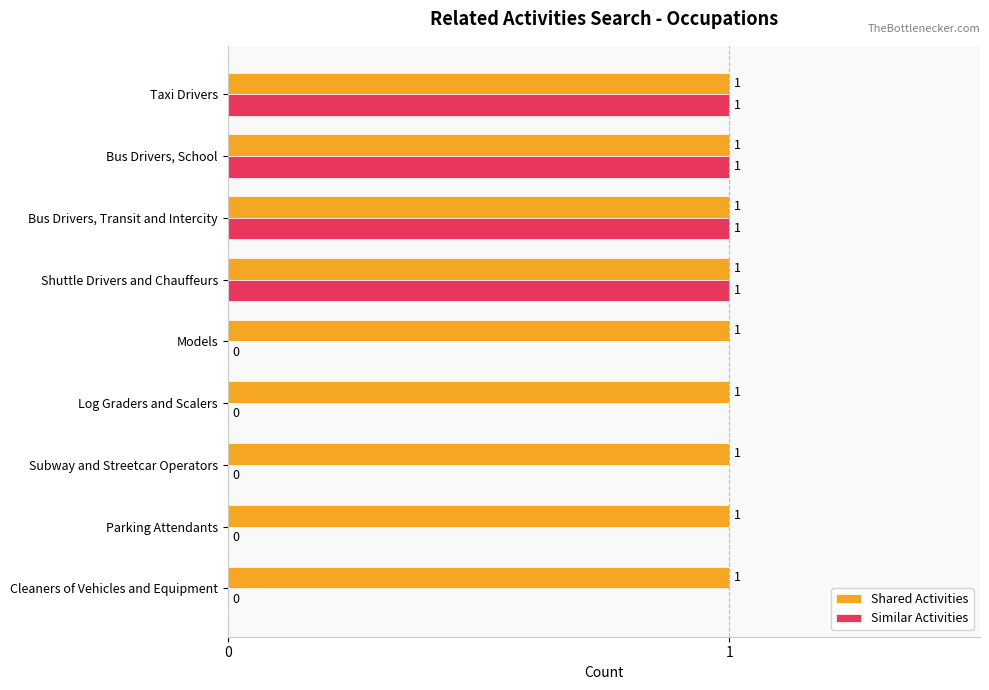

What is the average value of the Similar Activities series?

0